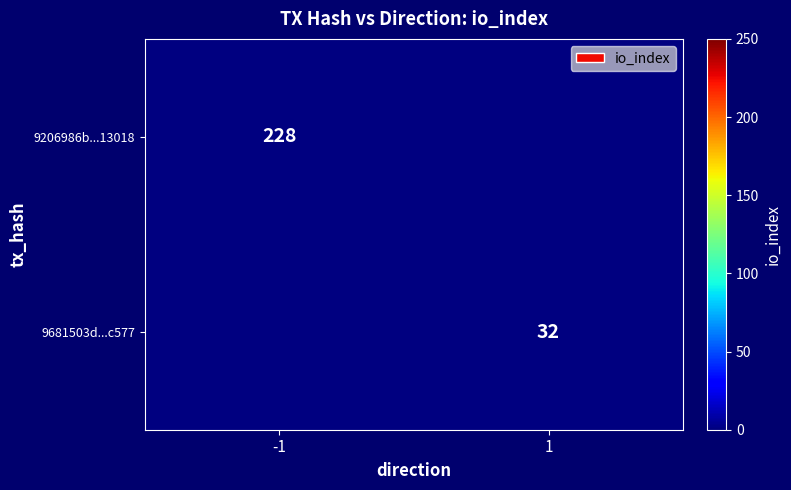

Count the number of data series in this chart.

2